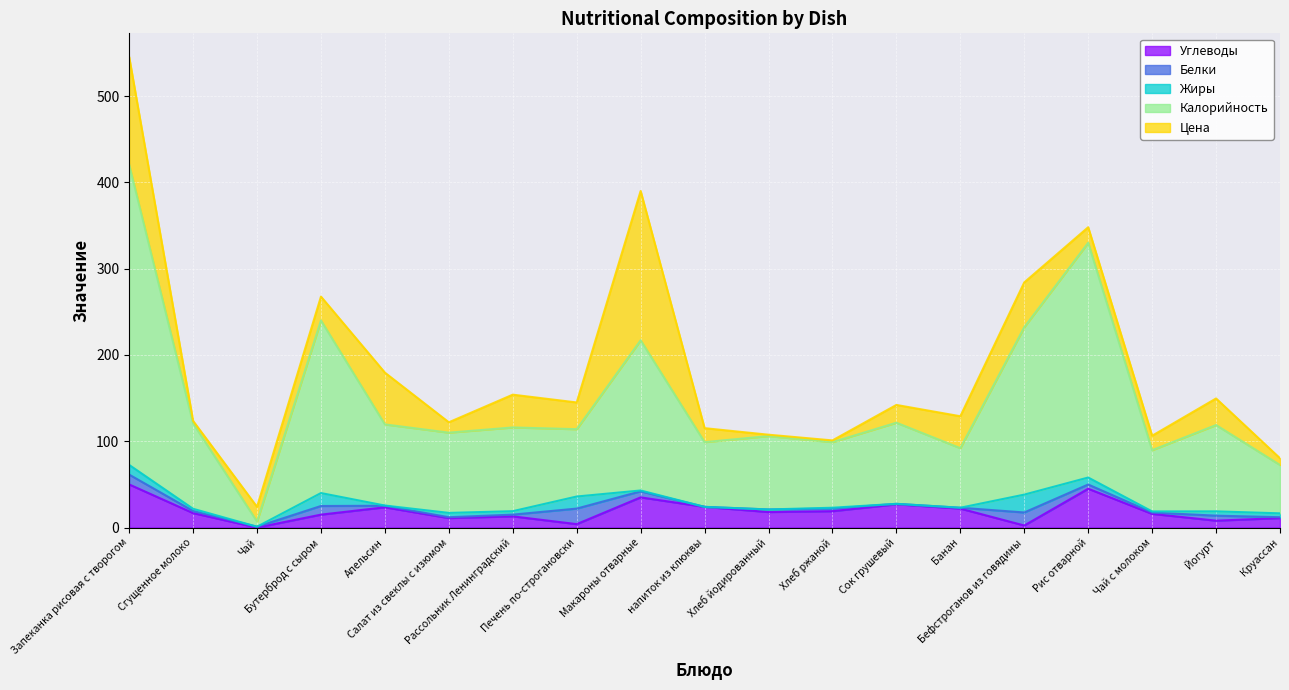

What are all the series names shown in the legend?

Углеводы, Белки, Жиры, Калорийность, Цена